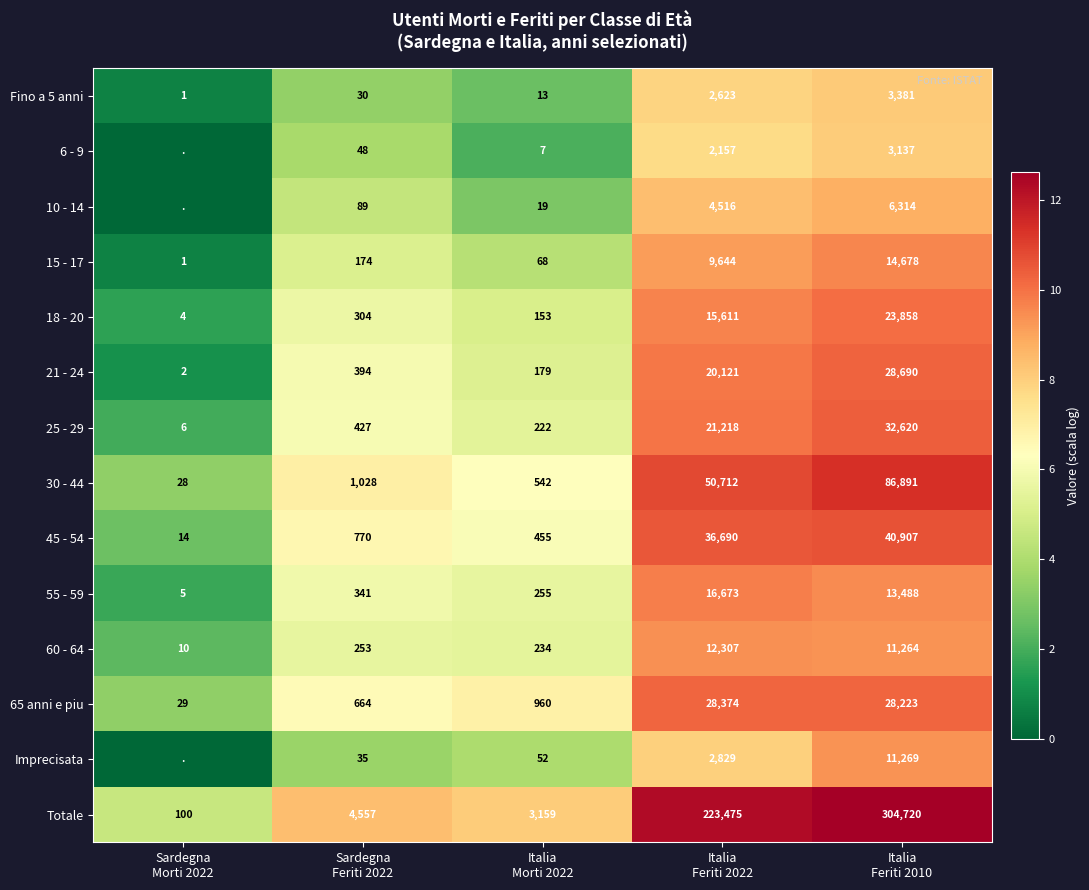

What is the maximum value for 65 anni e piu?

28374